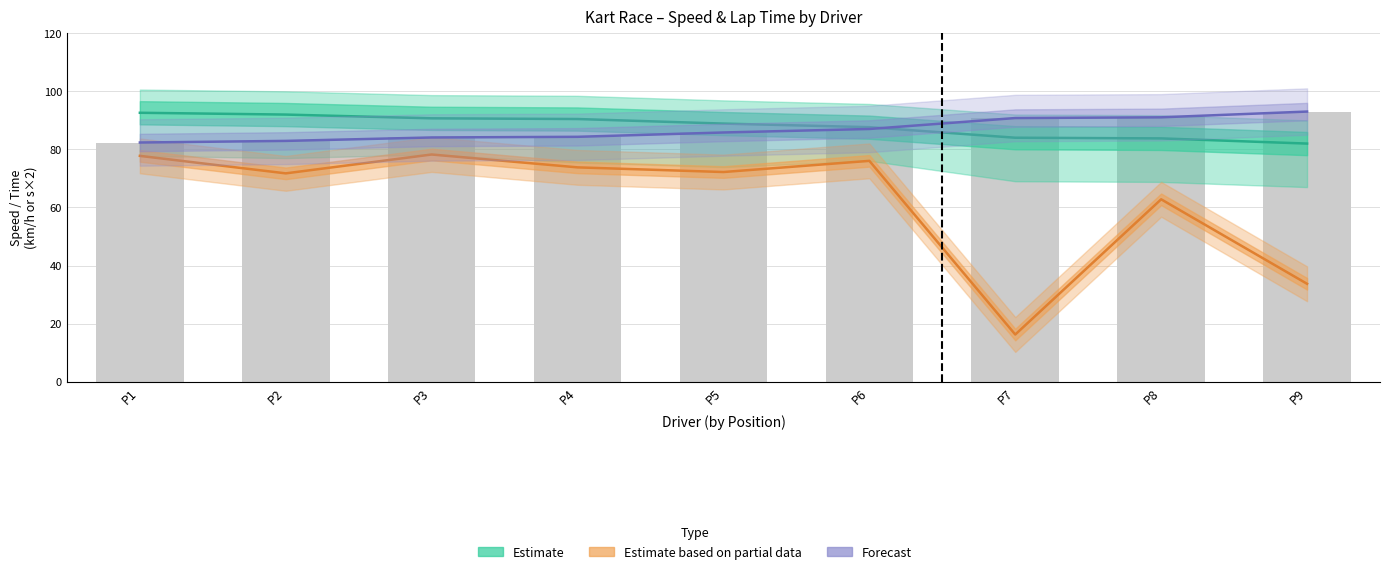

Does the chart contain any negative values?

No